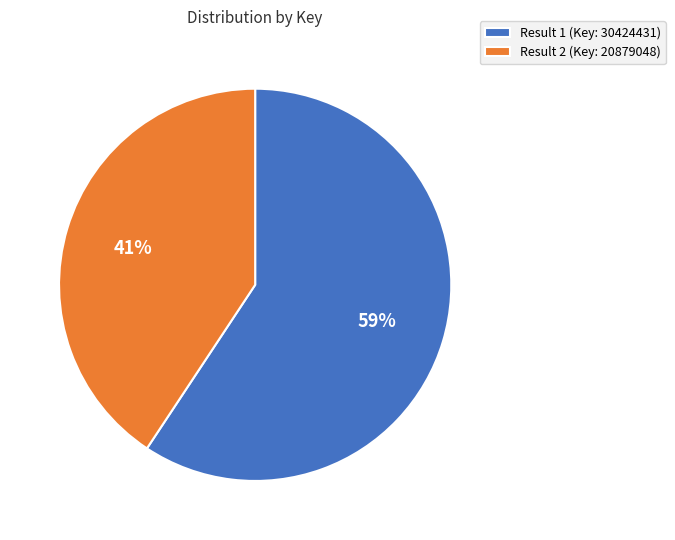

Is the sum of Result 1 (Key: 30424431) and Result 2 (Key: 20879048) greater than half?

Yes